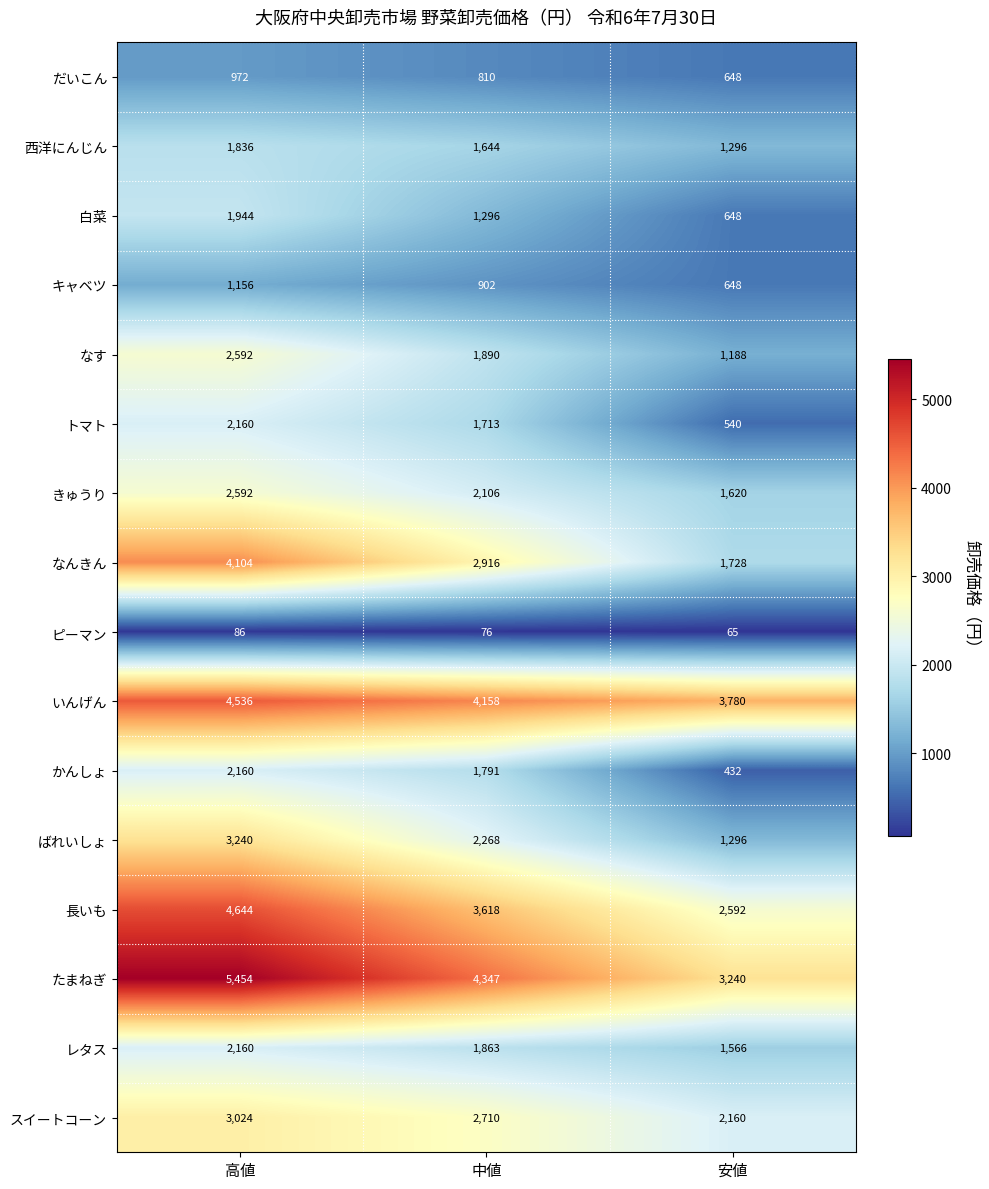

Where is トマト nearest to the value 1350?

中値